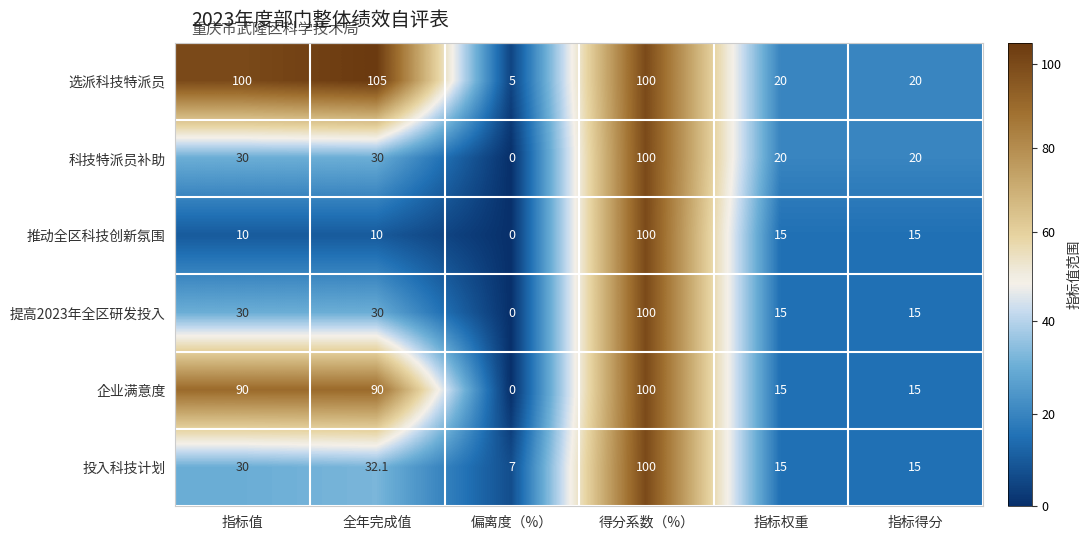

How many distinct data groups are displayed?

6